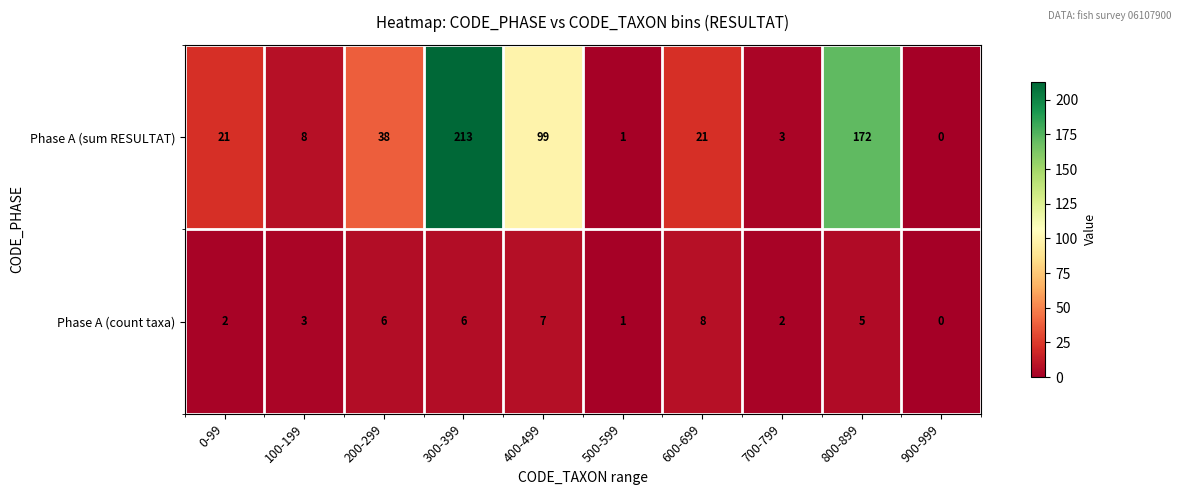

The value of Phase A (sum RESULTAT) at 400-499 is 99. True or false?

True